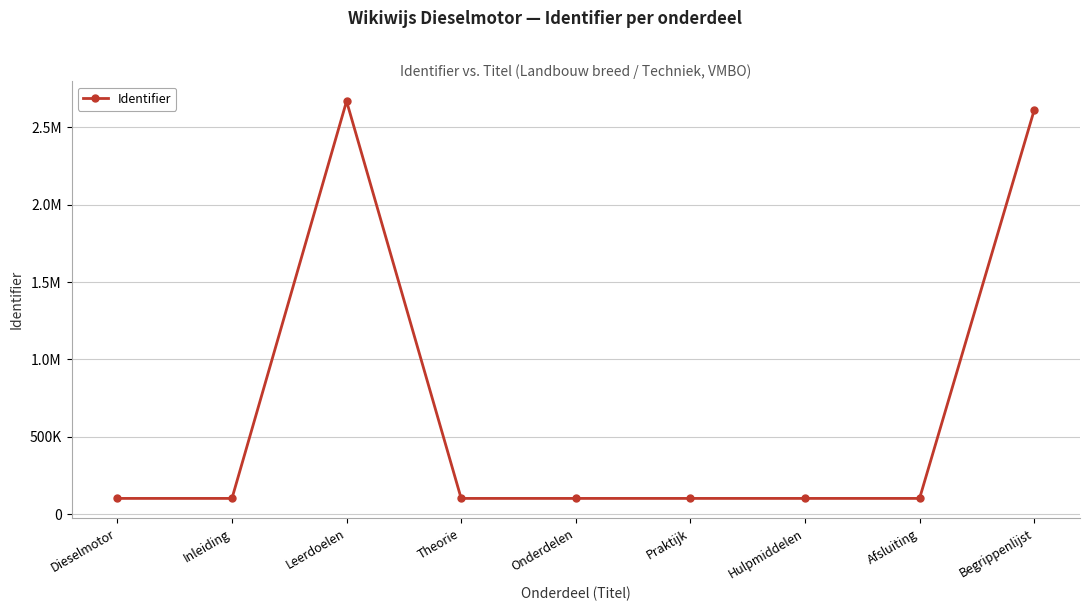

Rank the categories by value from lowest to highest.

Dieselmotor, Inleiding, Theorie, Onderdelen, Praktijk, Hulpmiddelen, Afsluiting, Begrippenlijst, Leerdoelen